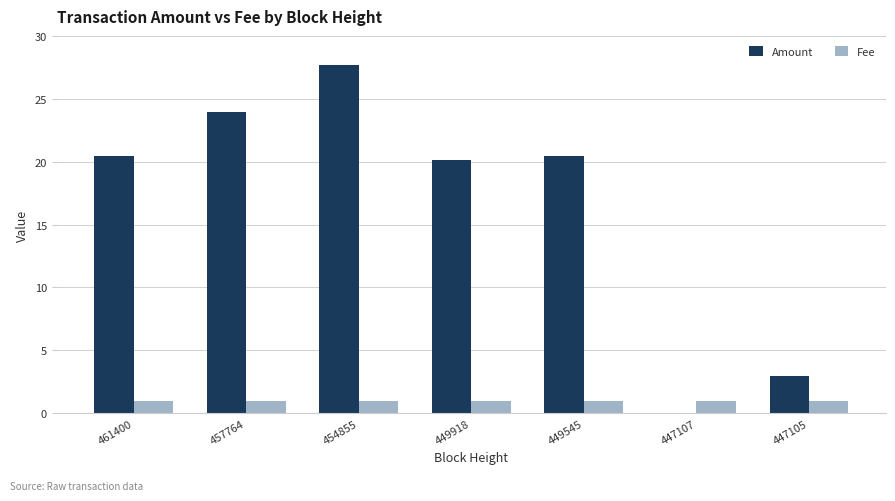

Count the number of data series in this chart.

2